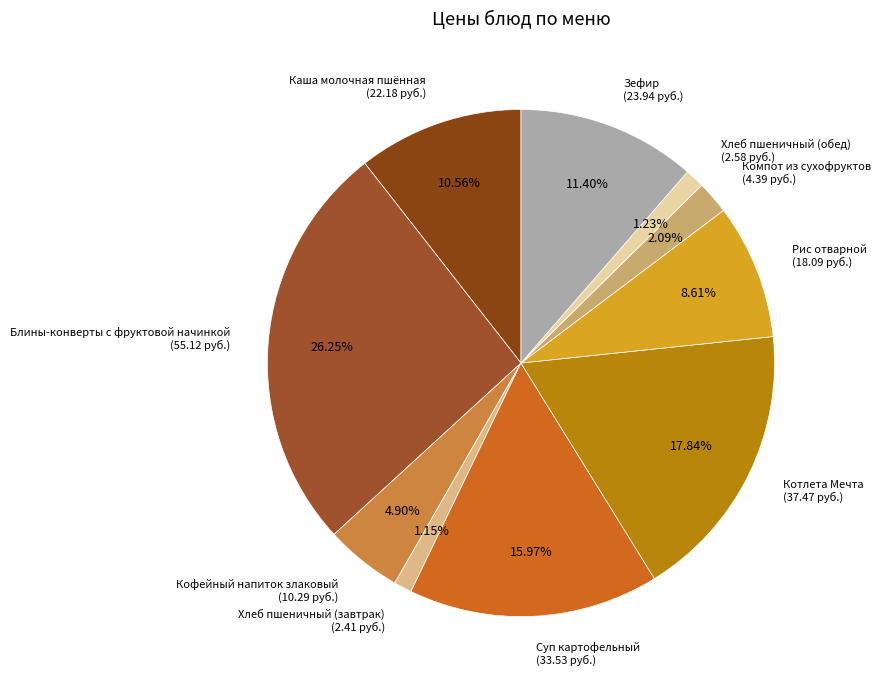

How many slices are in this pie chart?

10